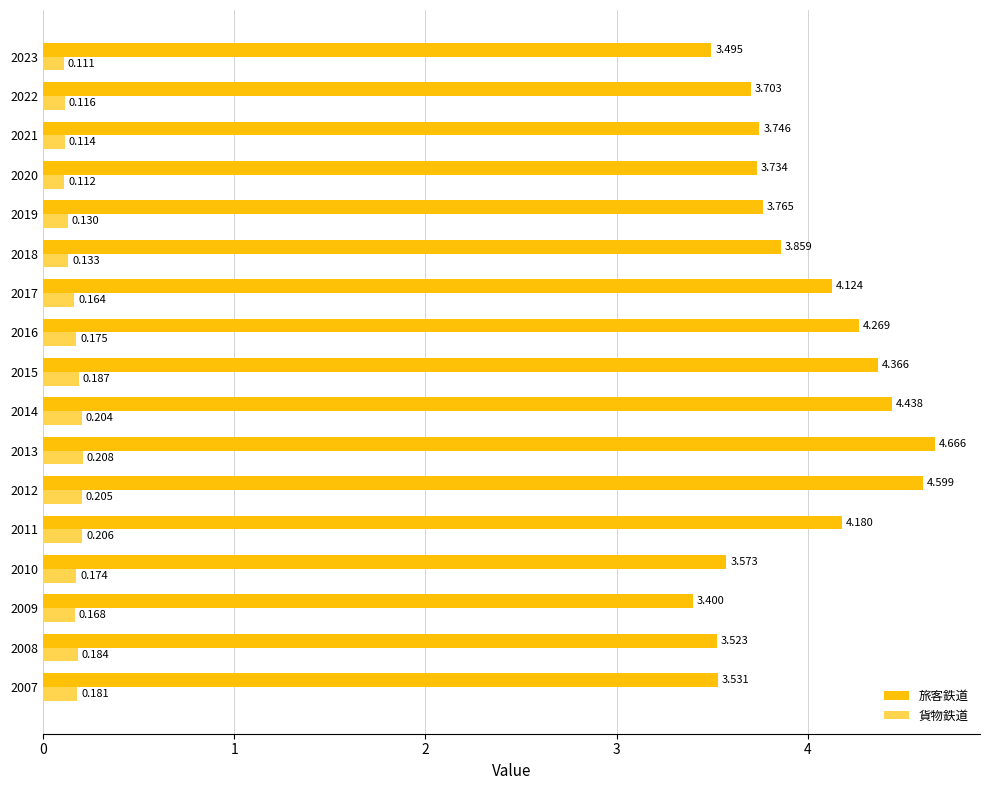

List the labels in order of 旅客鉄道 value, largest first.

2013, 2012, 2014, 2015, 2016, 2011, 2017, 2018, 2019, 2021, 2020, 2022, 2010, 2007, 2008, 2023, 2009